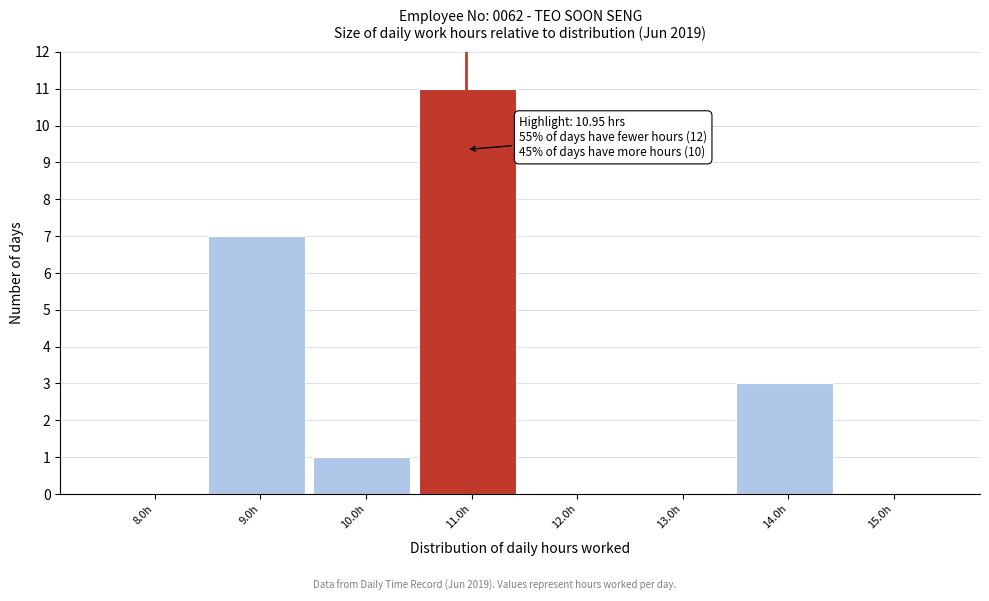

Which range on the x-axis has the tallest bar?

10.5 to 11.5